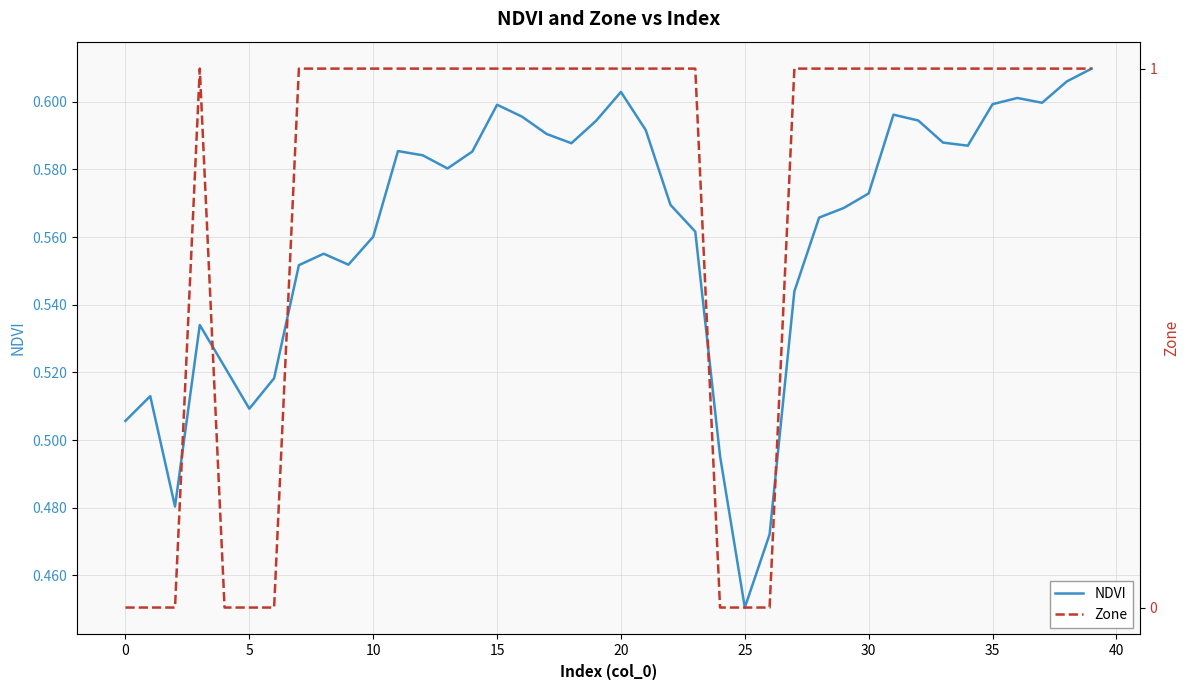

Is the value of Zone at 30 greater than the value of NDVI at 28?

Yes